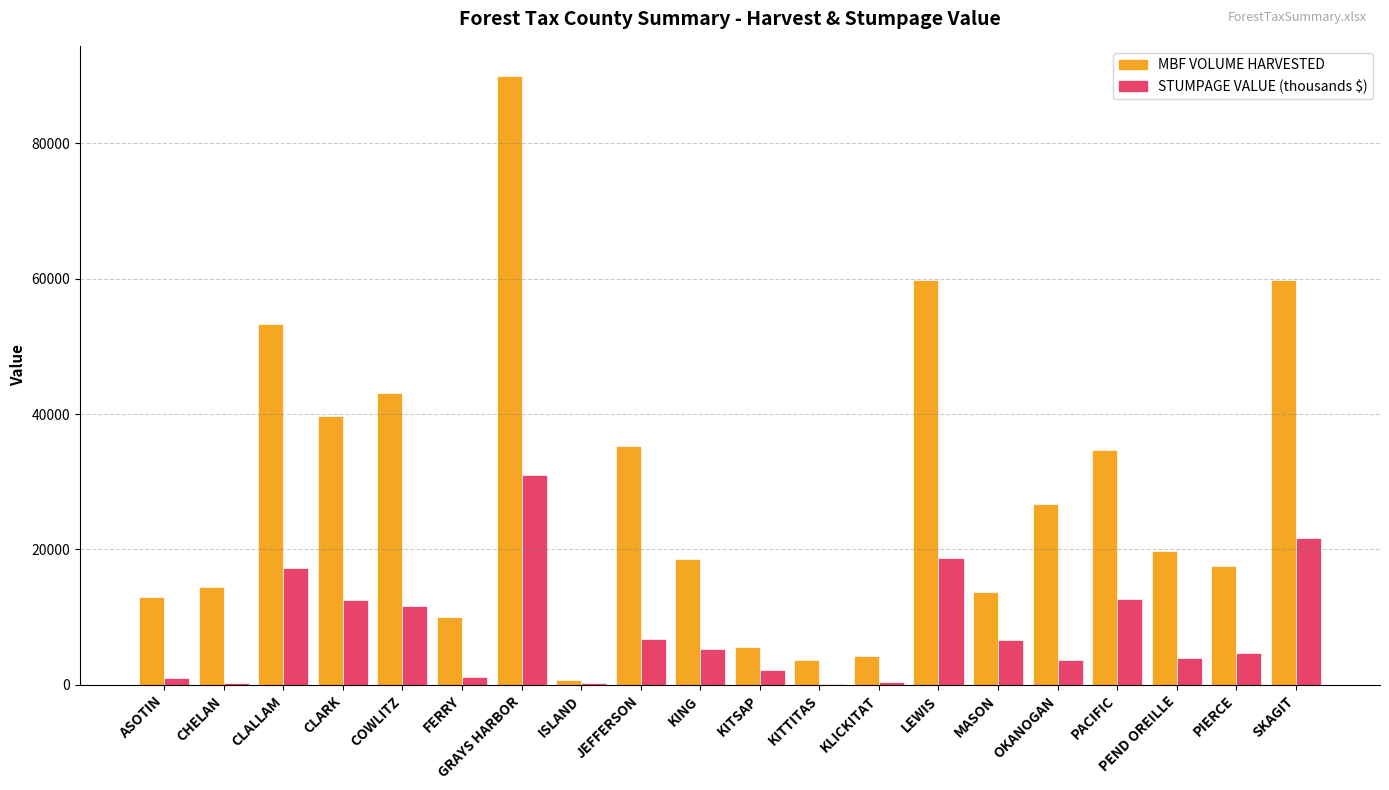

Between CLARK and MASON, which series saw the biggest shift?

MBF VOLUME HARVESTED